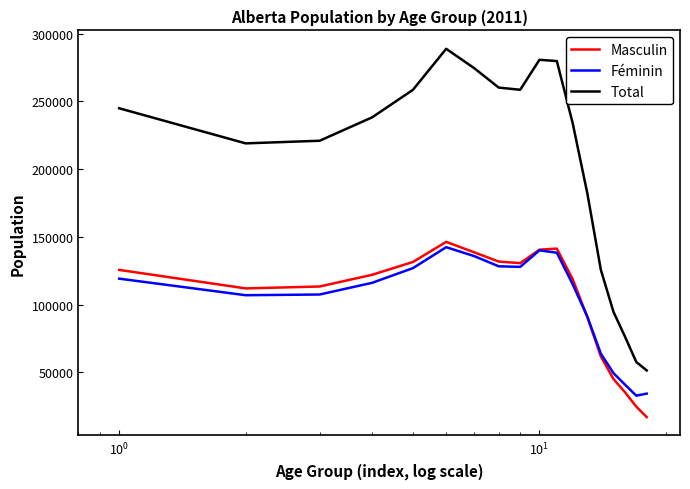

Which series has the largest total across all categories?

Total